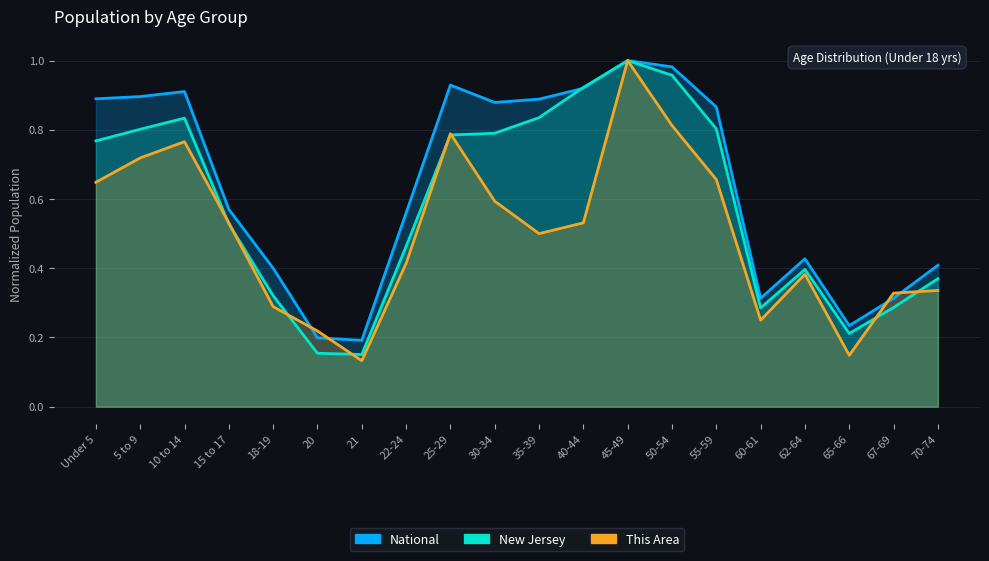

List the series in order of their peak value, highest first.

This Area, New Jersey, National